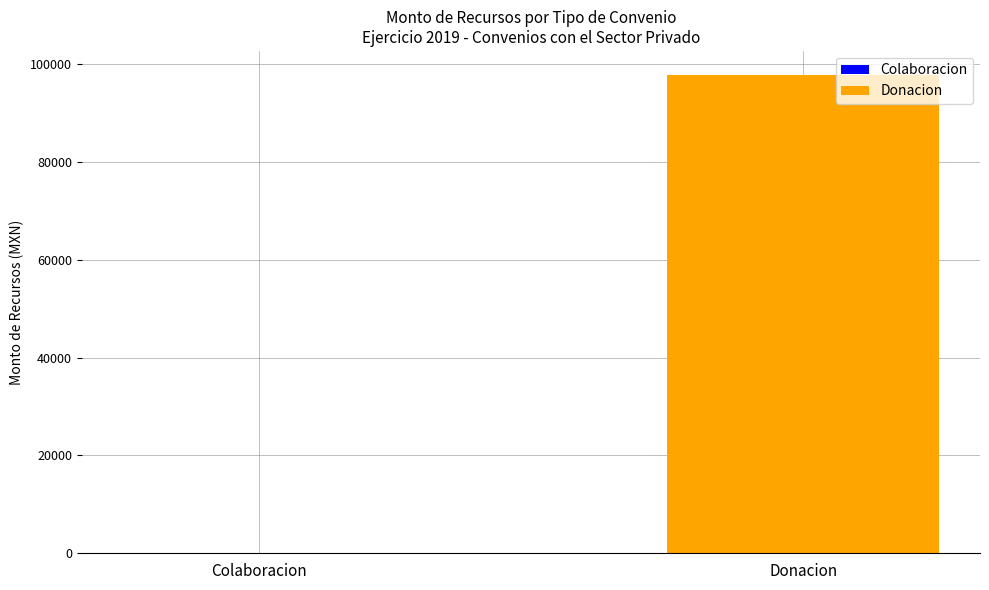

Between Donacion and Colaboracion, which is larger?

Donacion